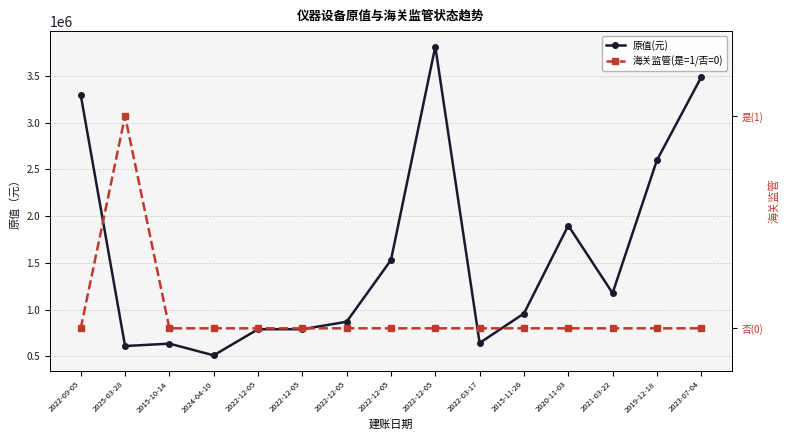

True or false: 海关监管(是=1/否=0) has more than 1 interior local peaks.

False